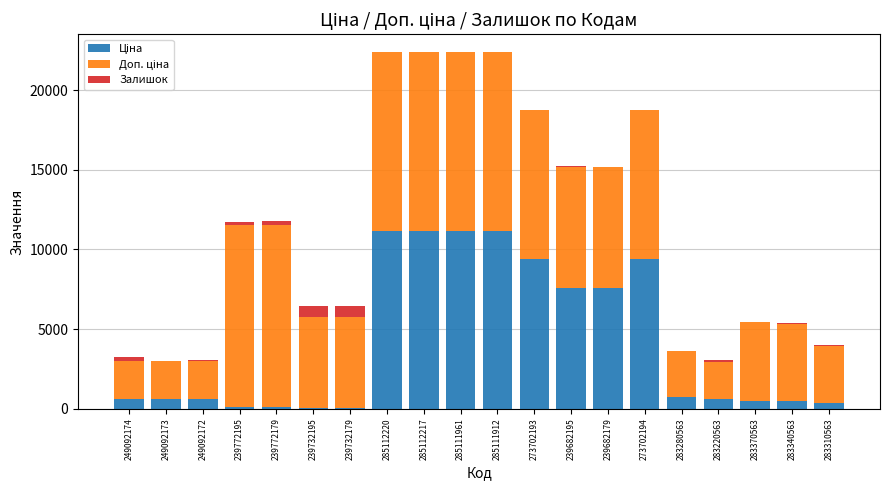

Are the bars grouped side by side (vs. stacked)?

No